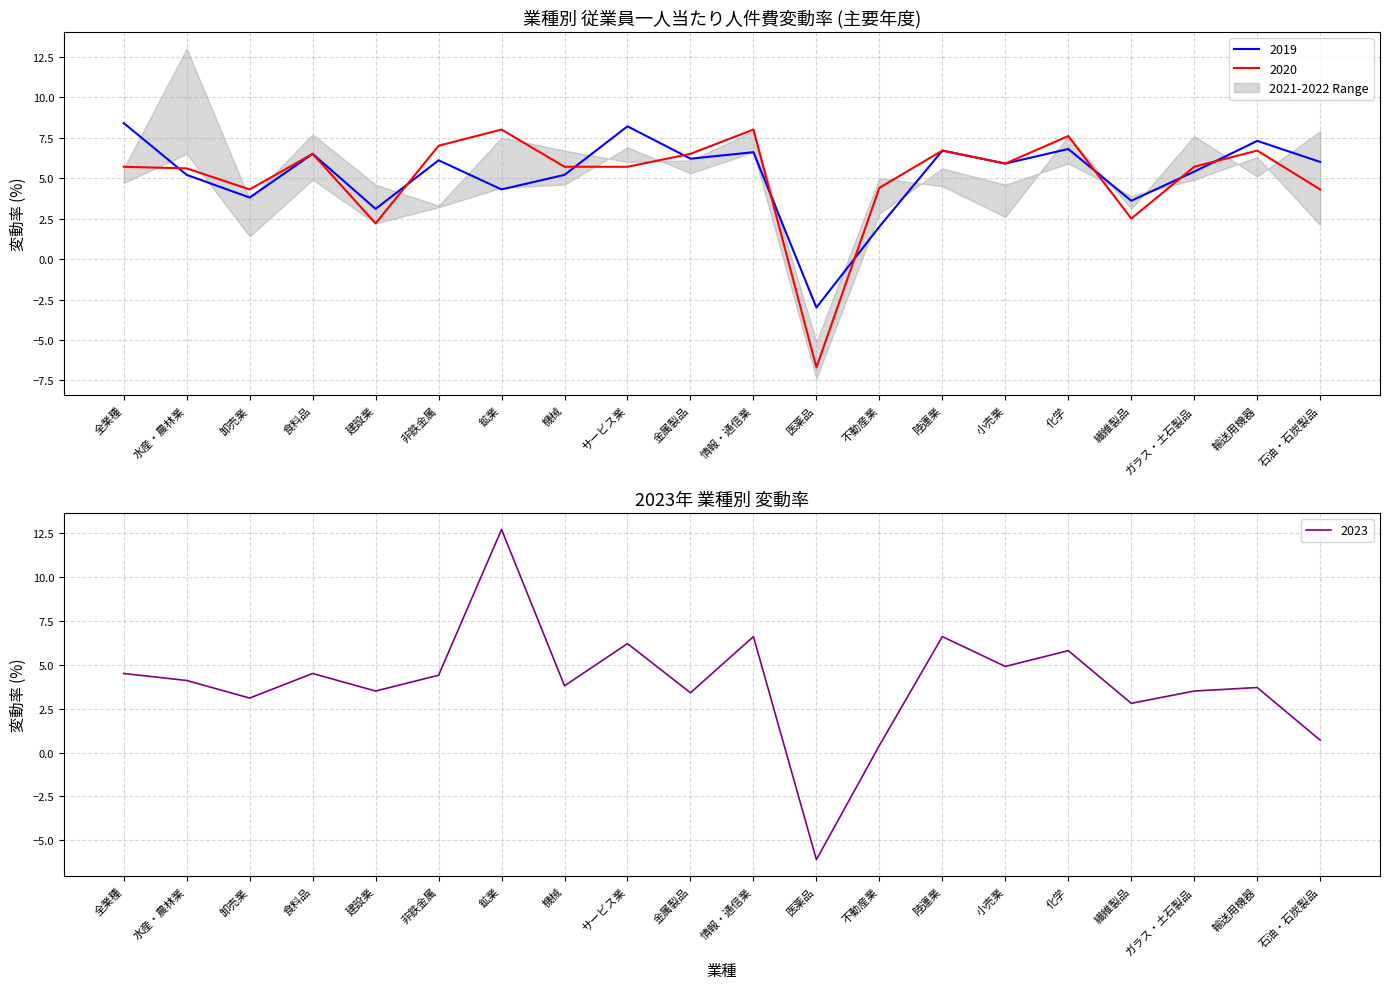

How many data points does each series have?

20